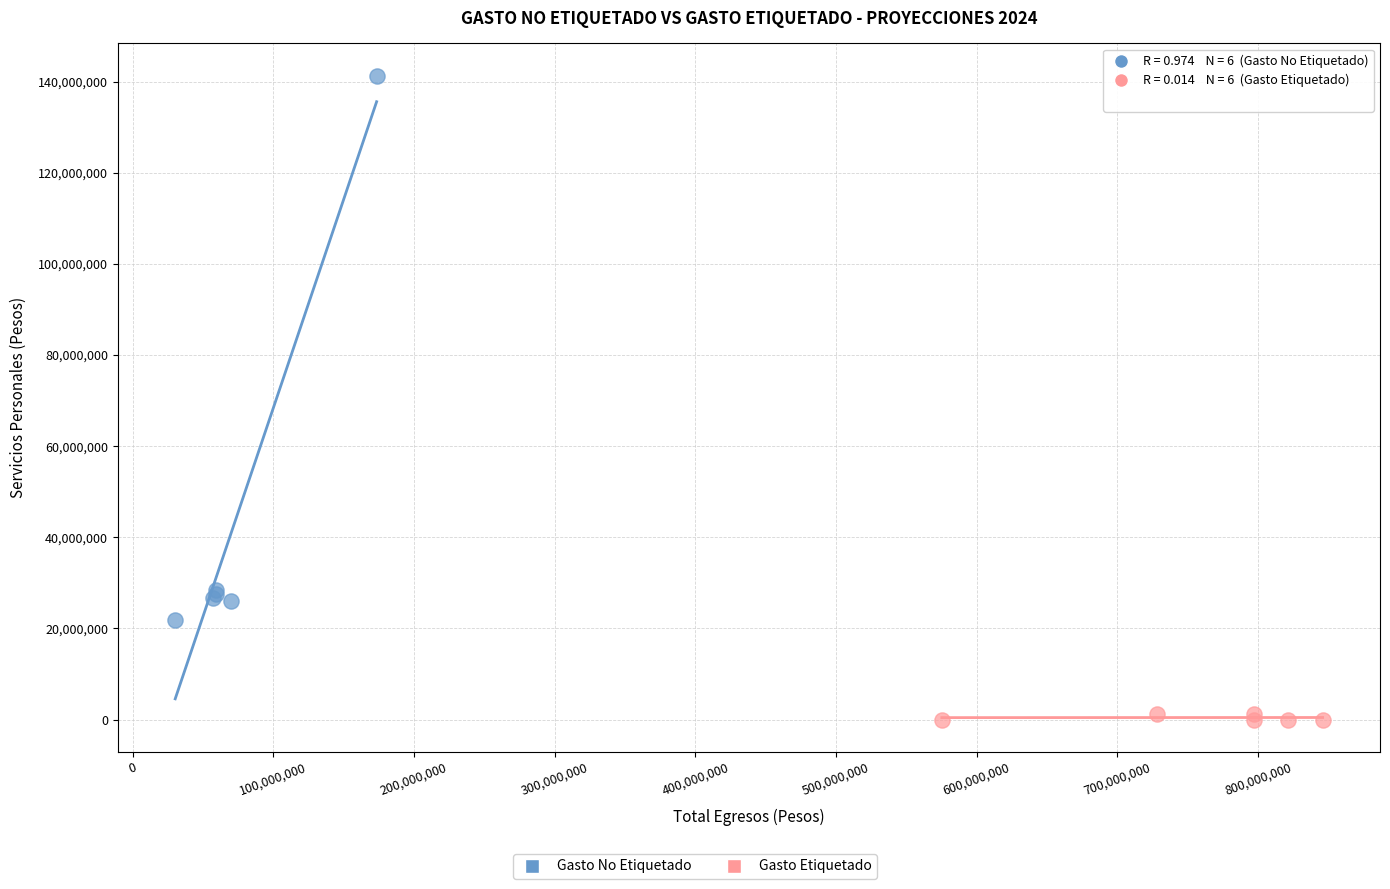

Which series contains the highest Y value?

Gasto No Etiquetado